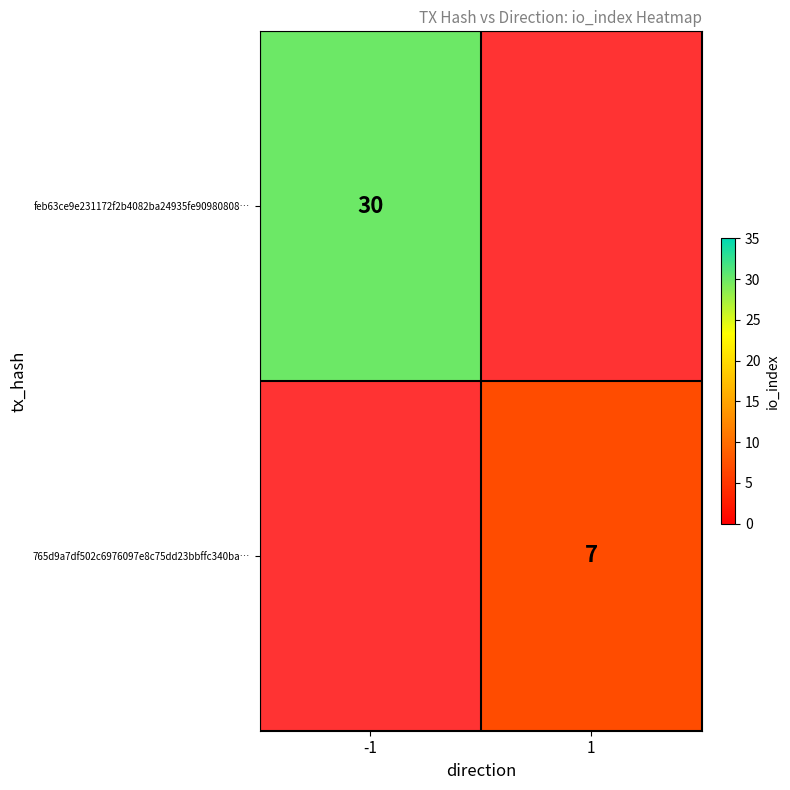

Is the value of feb63ce9e231172f2b4082ba24935fe90980808… at -1 greater than the value of 765d9a7df502c6976097e8c75dd23bbffc340ba… at 1?

Yes